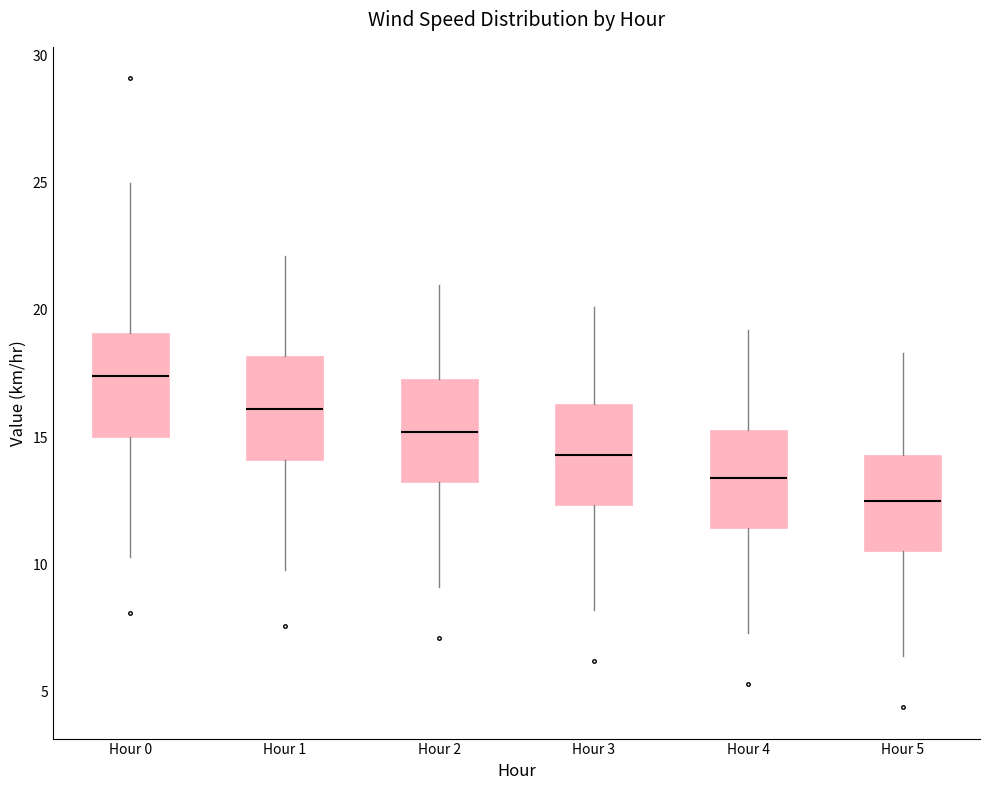

Which box has the lowest median line?

Hour 5